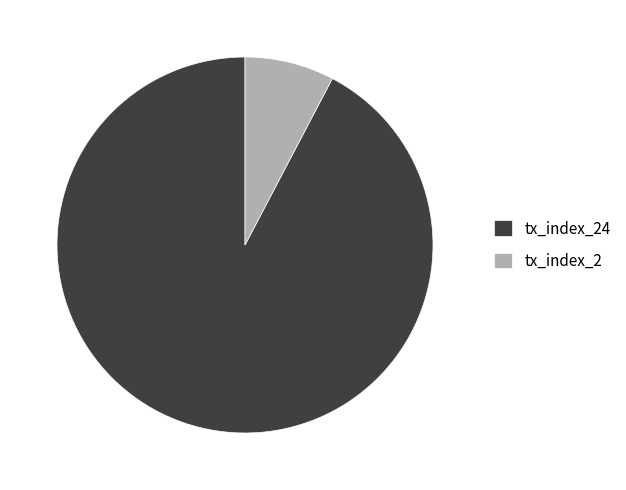

Approximately how many times larger is the value at tx_index_2 compared to tx_index_24?

0.1